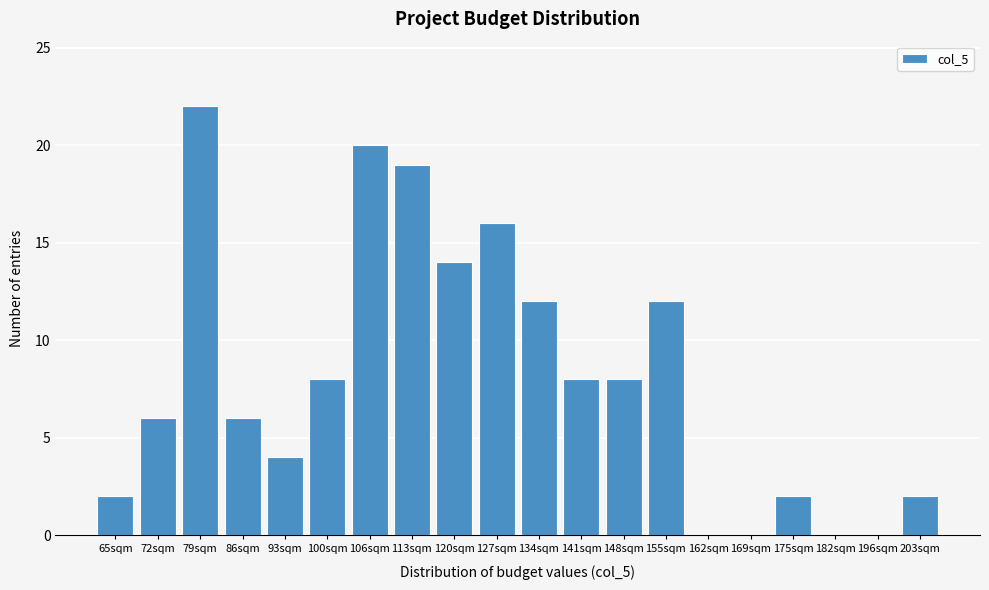

Reading right to left, transcribe all the data shown in this chart.

203sqm=2	196sqm=0	182sqm=0	175sqm=2	169sqm=0	162sqm=0	155sqm=12	148sqm=8	141sqm=8	134sqm=12	127sqm=16	120sqm=14	113sqm=19	106sqm=20	100sqm=8	93sqm=4	86sqm=6	79sqm=22	72sqm=6	65sqm=2